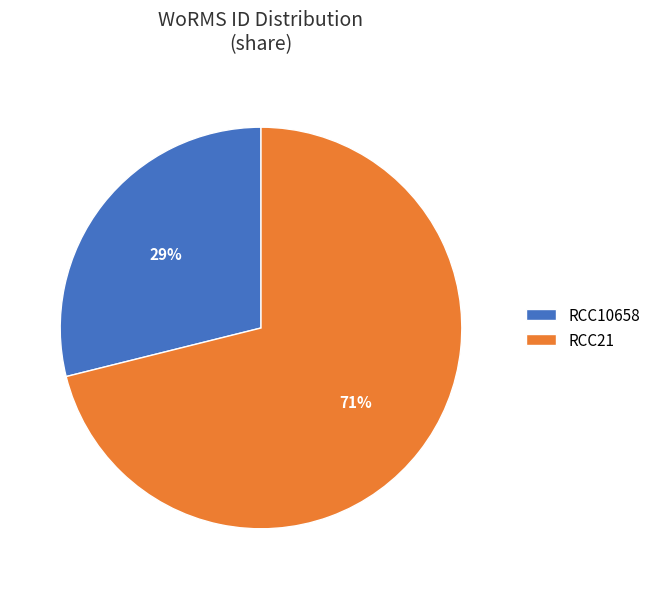

To the nearest percent, what is the difference between the largest and smallest slice percentages?

42%